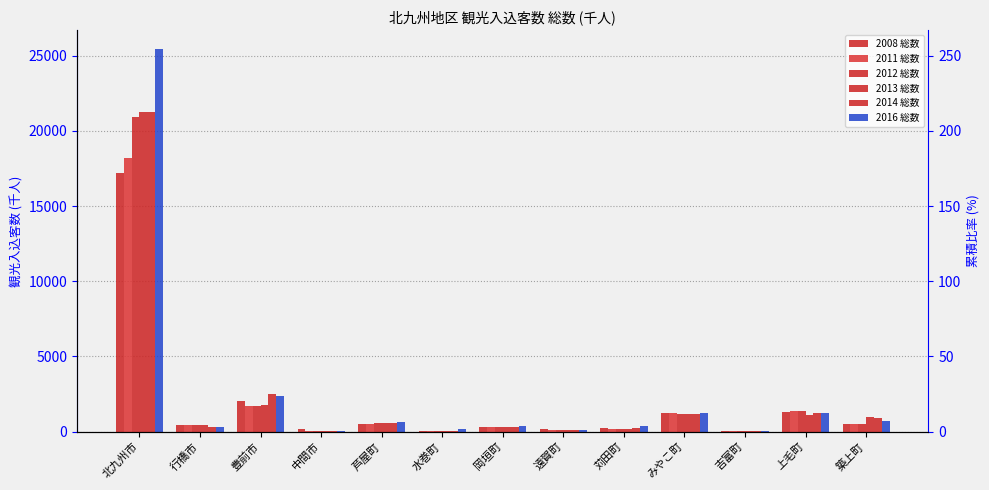

Which series has the largest range (max minus min)?

2016 総数